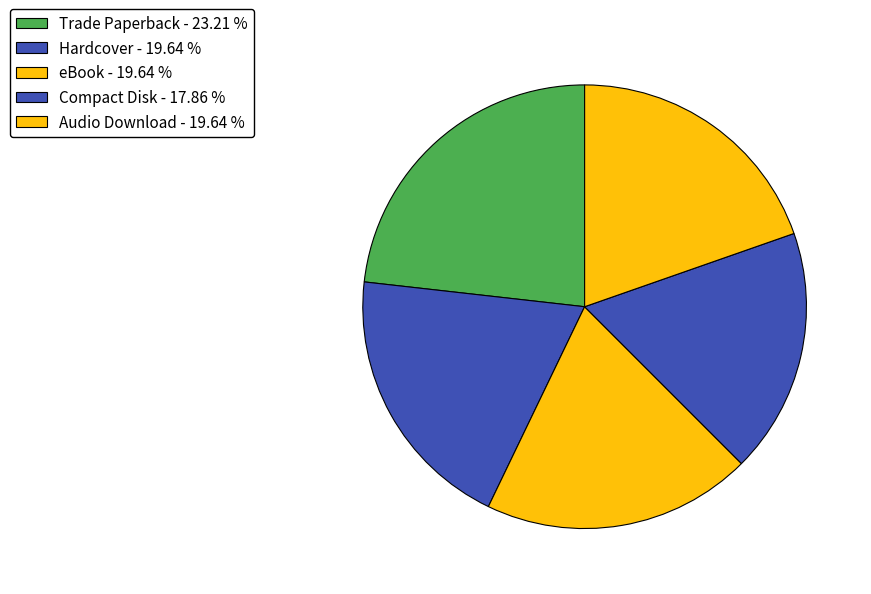

Count the number of slices in the pie.

5